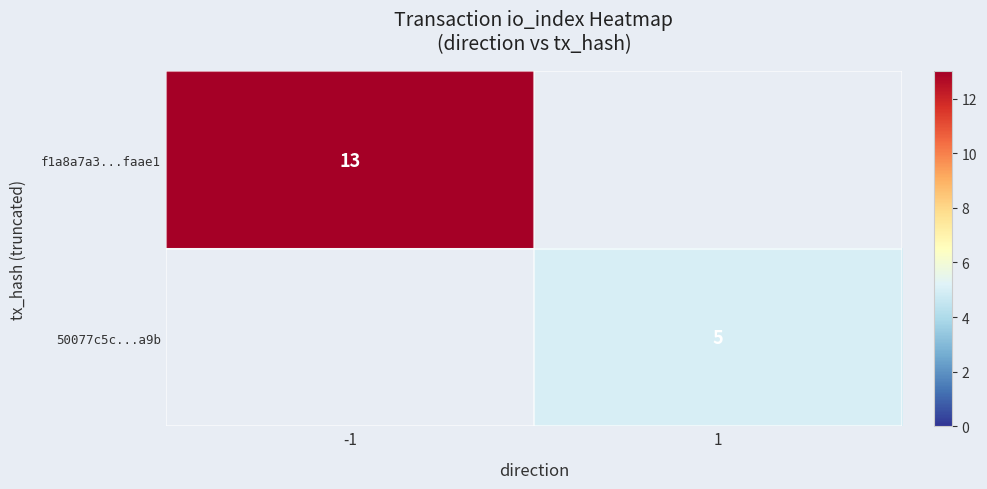

Is the value of f1a8a7a3...faae1 at -1 greater than the value of 50077c5c...a9b at 1?

Yes